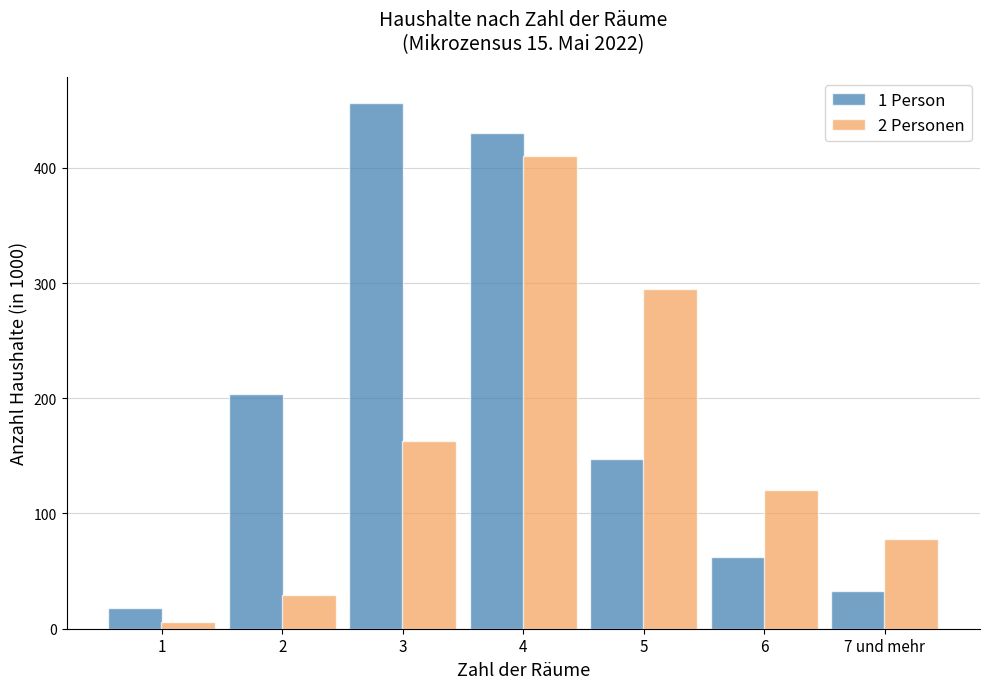

Reading right to left, what are all the values shown in this chart?

1 Person: 7 und mehr=33	6=62	5=147	4=430	3=456	2=204	1=18
2 Personen: 7 und mehr=78	6=120	5=295	4=410	3=163	2=29	1=6